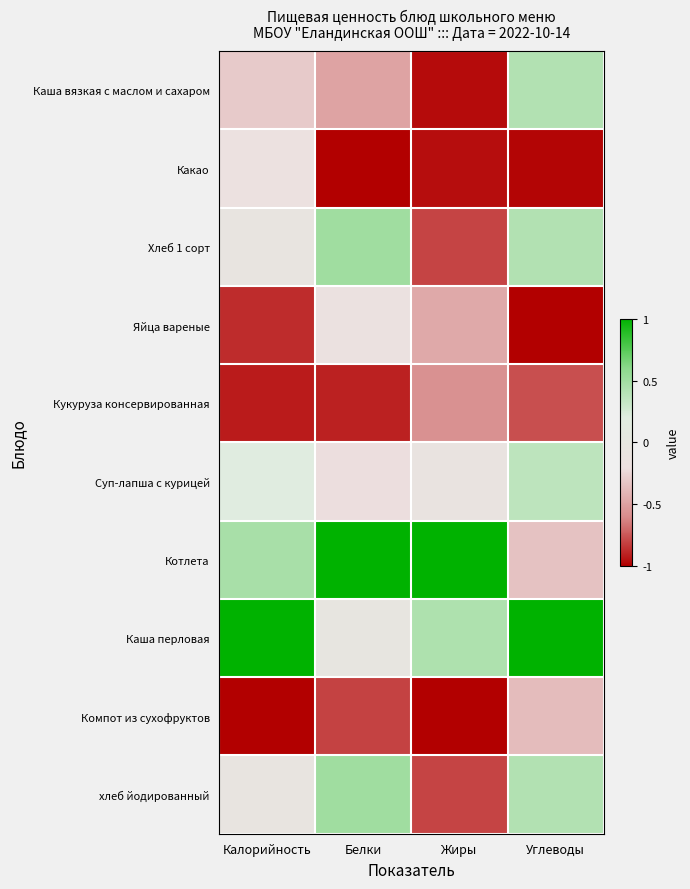

Reading right to left, extract all data points from this chart.

Каша вязкая с маслом и сахаром: Углеводы=0.4	Жиры=-1.0	Белки=-0.5	Калорийность=-0.3
Какао: Углеводы=-1.0	Жиры=-1.0	Белки=-1.0	Калорийность=-0.2
Хлеб 1 сорт: Углеводы=0.4	Жиры=-0.8	Белки=0.5	Калорийность=-0.1
Яйца вареные: Углеводы=-1.0	Жиры=-0.5	Белки=-0.2	Калорийность=-0.9
Кукуруза консервированная: Углеводы=-0.8	Жиры=-0.6	Белки=-0.9	Калорийность=-0.9
Суп-лапша с курицей: Углеводы=0.4	Жиры=-0.1	Белки=-0.2	Калорийность=0.2
Котлета: Углеводы=-0.3	Жиры=1.0	Белки=1.0	Калорийность=0.5
Каша перловая: Углеводы=1.0	Жиры=0.4	Белки=-0.0	Калорийность=1.0
Компот из сухофруктов: Углеводы=-0.4	Жиры=-1.0	Белки=-0.8	Калорийность=-1.0
хлеб йодированный: Углеводы=0.4	Жиры=-0.8	Белки=0.5	Калорийность=-0.1